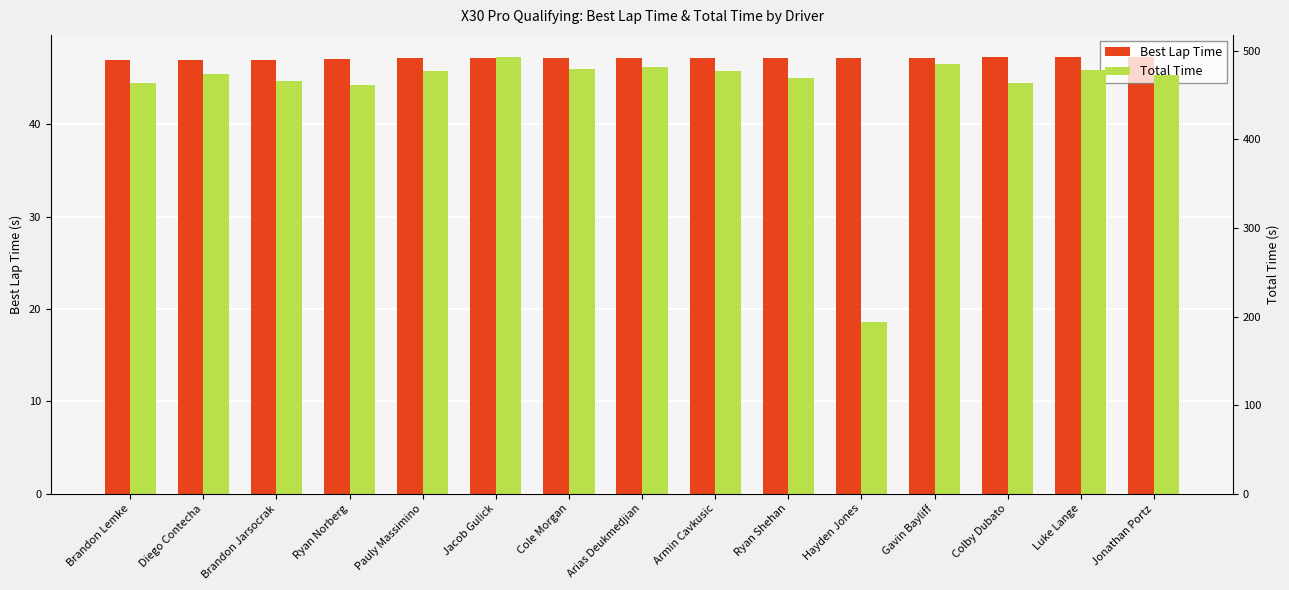

What is the label of the 4th bar from the right?

Gavin Bayliff